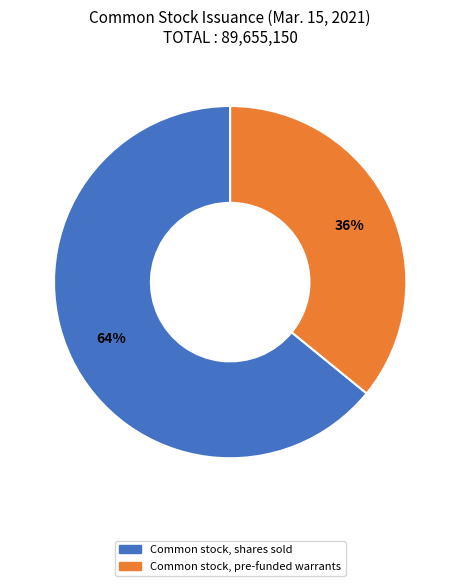

Is there any slice that represents more than half of the pie?

Yes